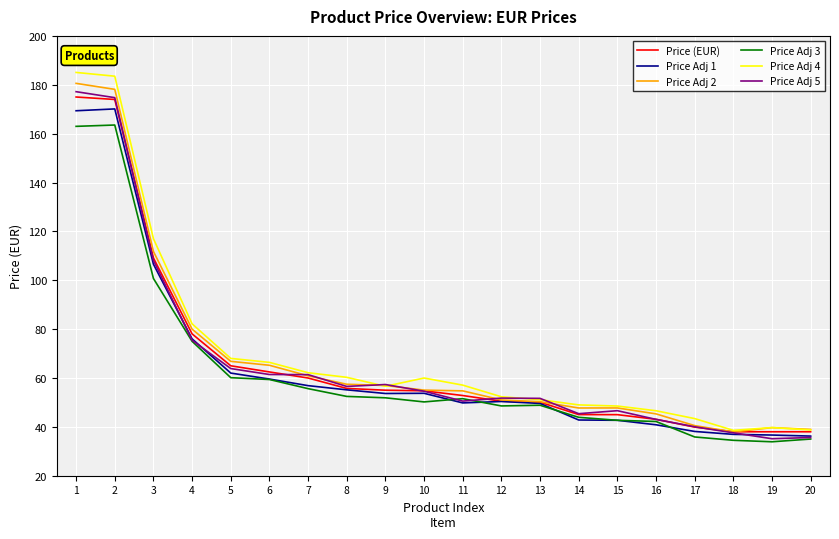

What is the spread (max minus min) of values at 8?

7.8